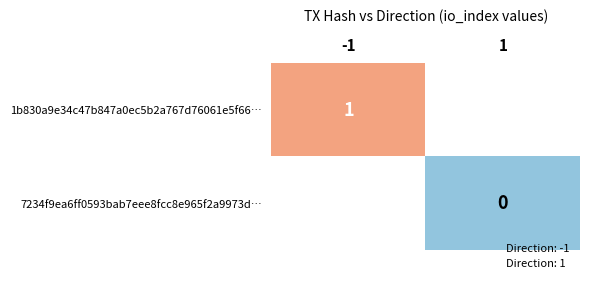

Rank the categories by 1b830a9e34c47b847a0ec5b2a767d76061e5f66… value from lowest to highest.

-1, 1